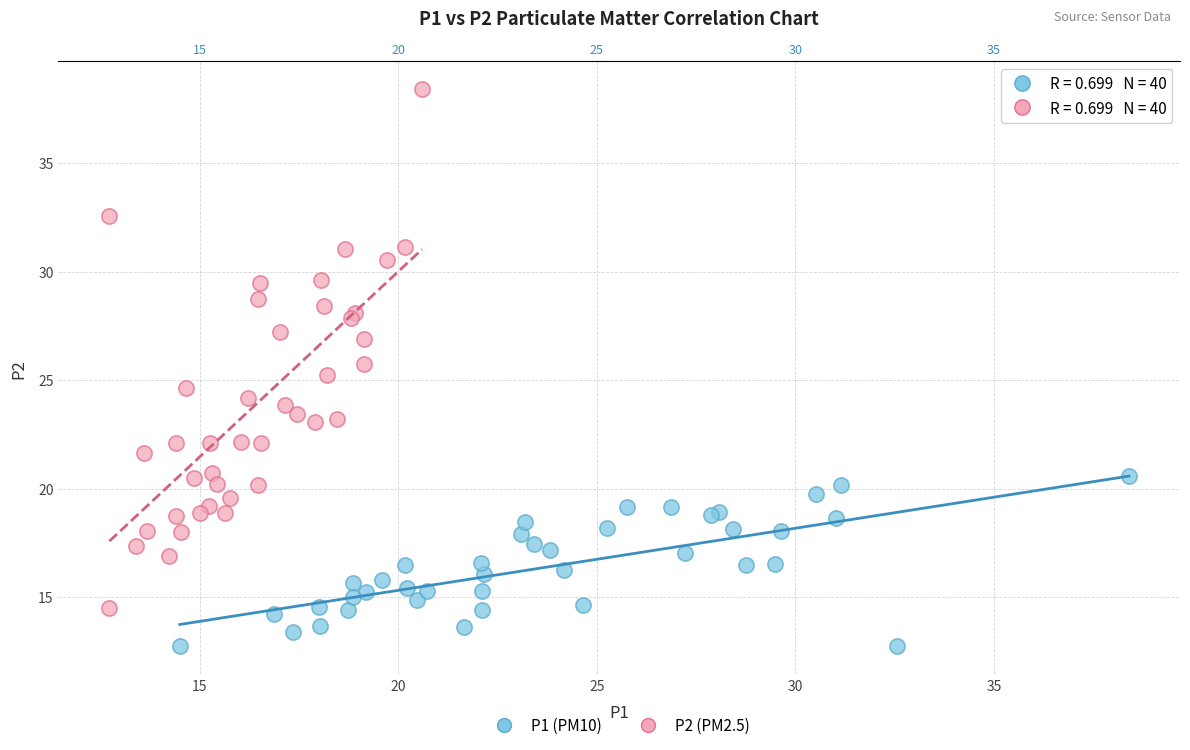

Which series has the widest spread of Y values?

P2 (PM2.5)